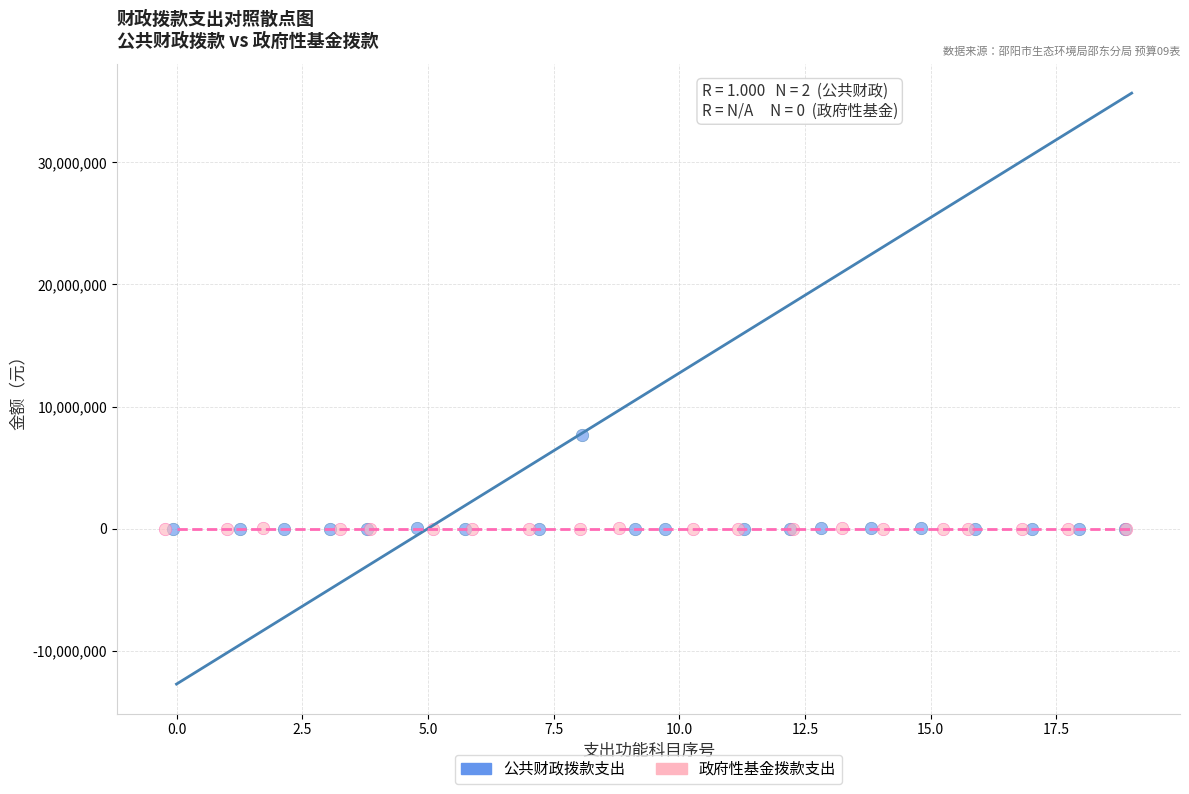

Which series has the largest Y range (max minus min)?

公共财政拨款支出